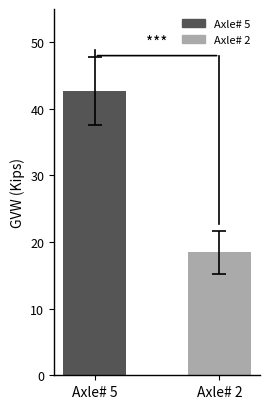

What is the sum of all values?

61.1